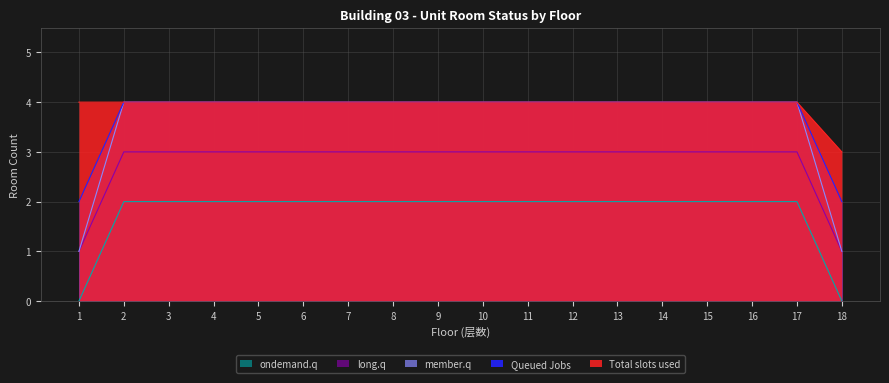

At which label is member.q closest to 2?

1